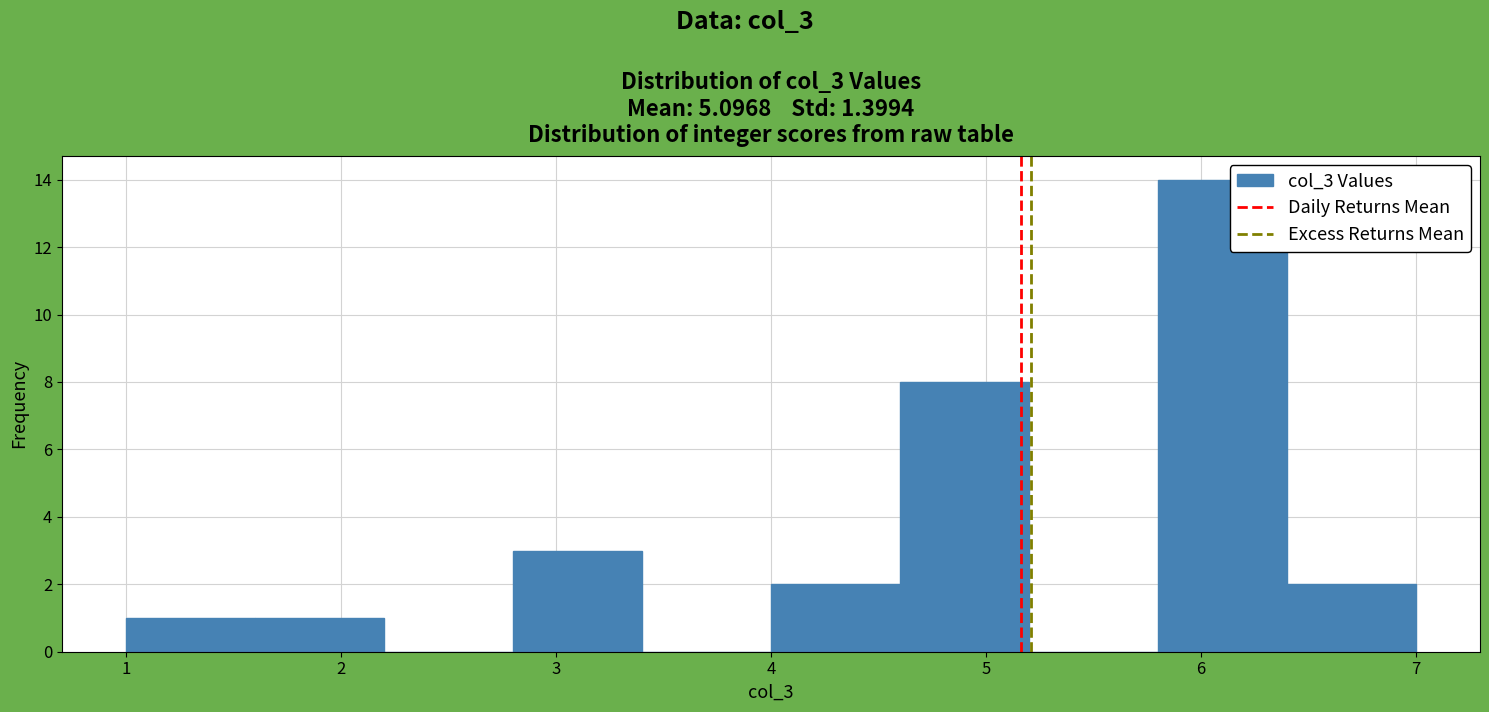

Reading left to right, list every bar in this chart as the range it spans on the x-axis followed by its height. The values are not printed on the chart, so give them approximately, as read against the axis.

1.0 to 1.6: 1
1.6 to 2.2: 1
2.2 to 2.8: 0
2.8 to 3.4: 3
3.4 to 4.0: 0
4.0 to 4.6: 2
4.6 to 5.2: 8
5.2 to 5.8: 0
5.8 to 6.4: 14
6.4 to 7.0: 2